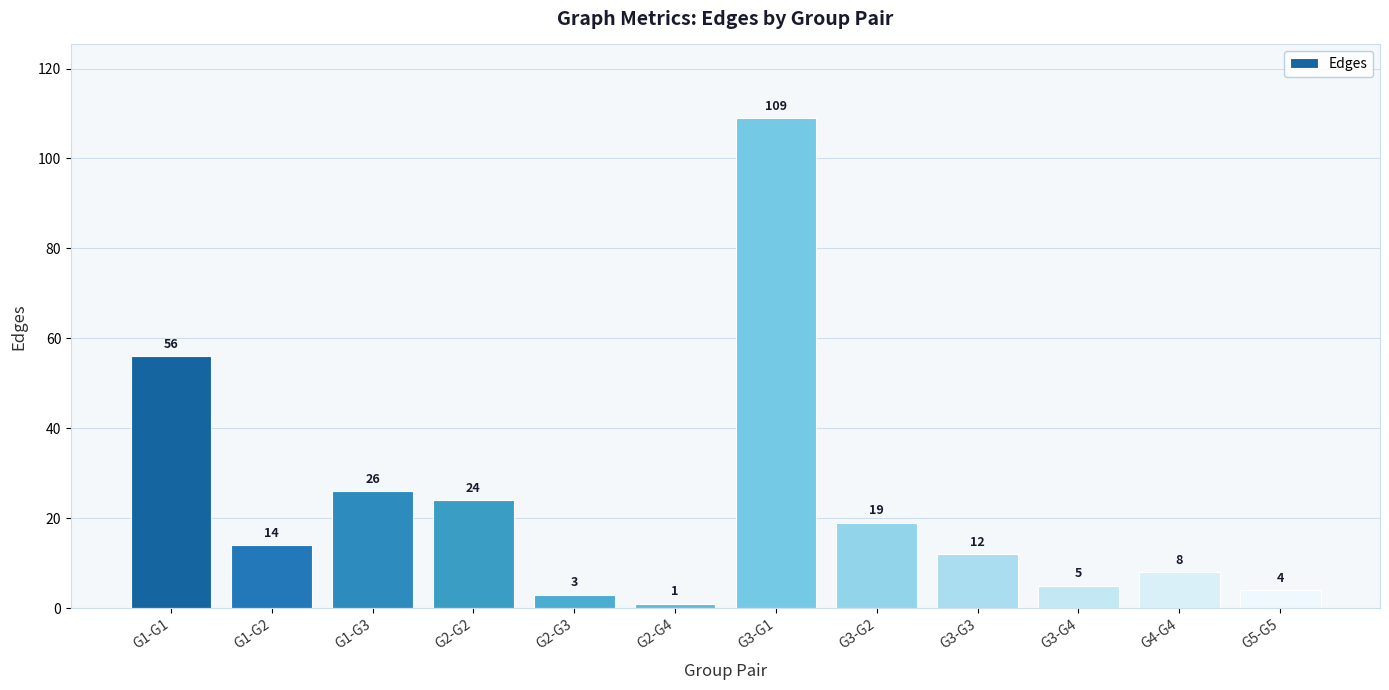

What is the value of the 11th bar from the left?

8